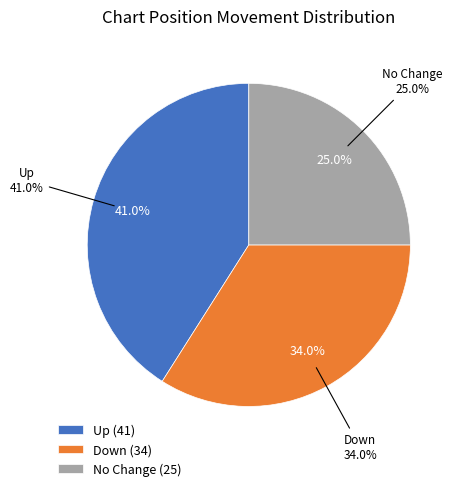

Approximately how many times larger is the value at up compared to down?

1.2